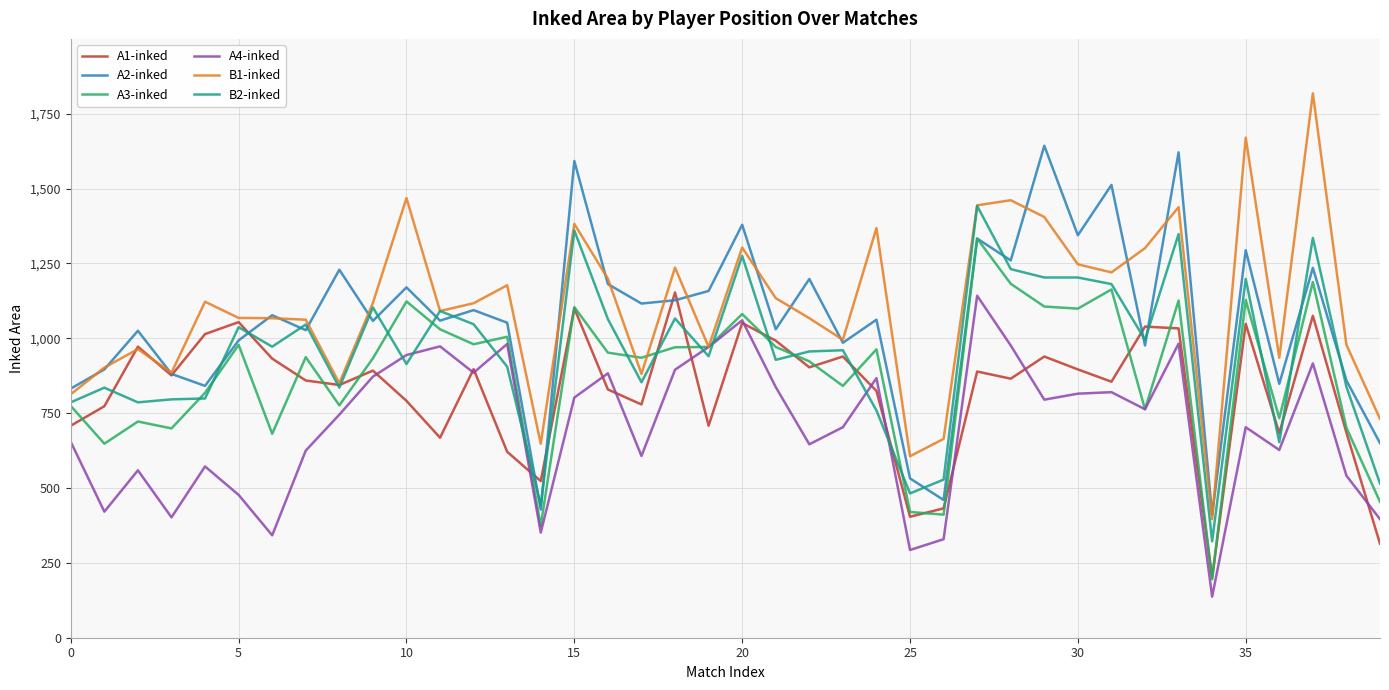

At how many categories does at least one series exceed 1015?

29